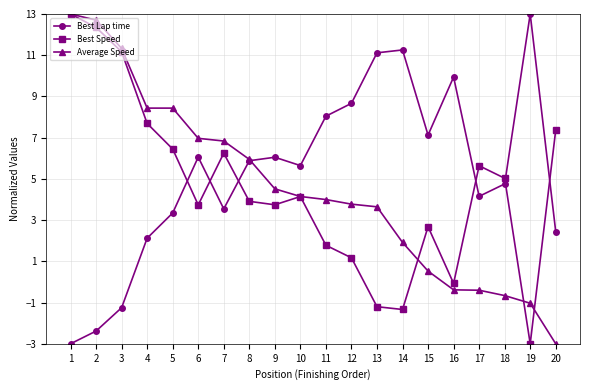

Is the value of Average Speed at 17 greater than the value of Best Speed at 9?

No